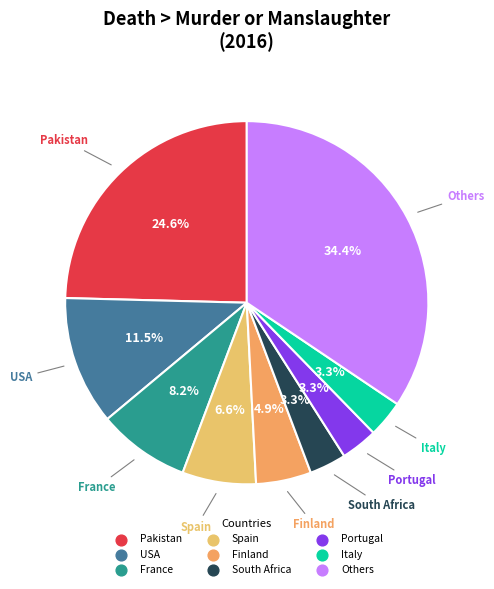

To the nearest percent, what is the difference between the largest and smallest slice percentages?

31%